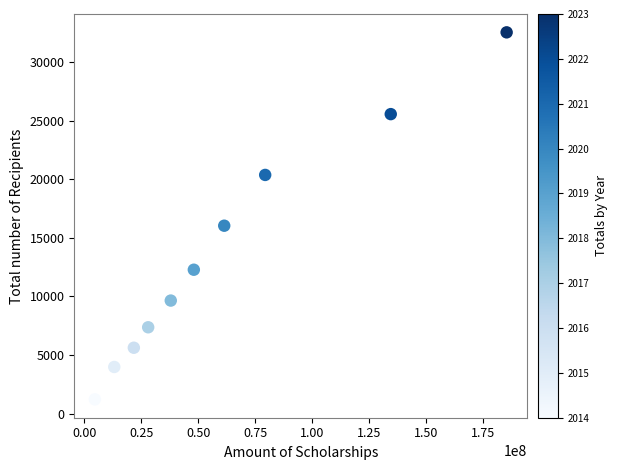

What is the average X value?

61485241